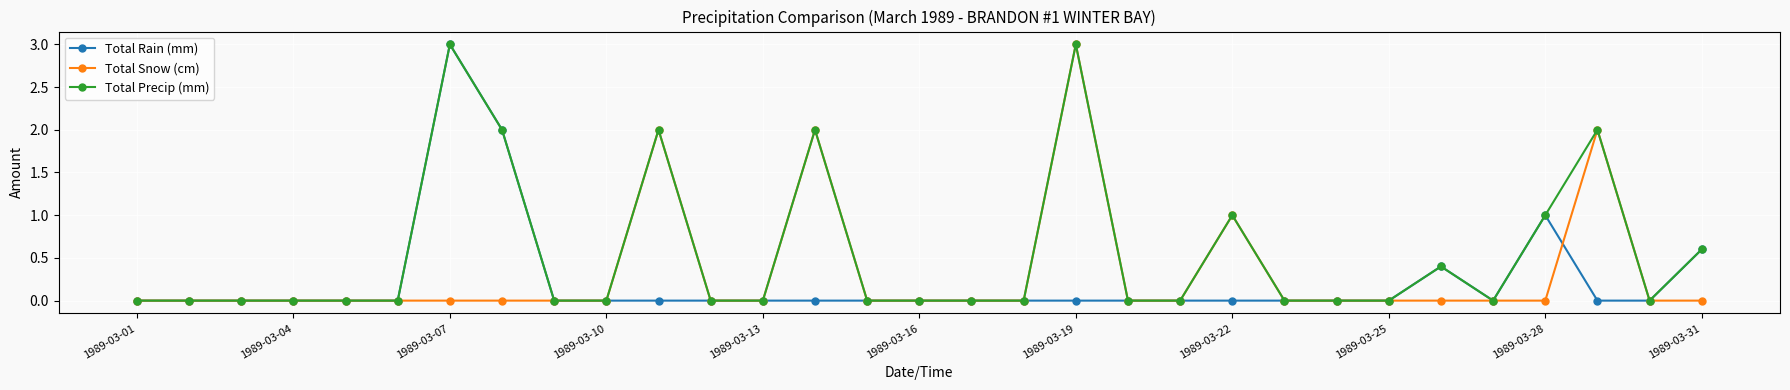

True or false: Total Precip (mm) has more than 1 interior local peaks.

True